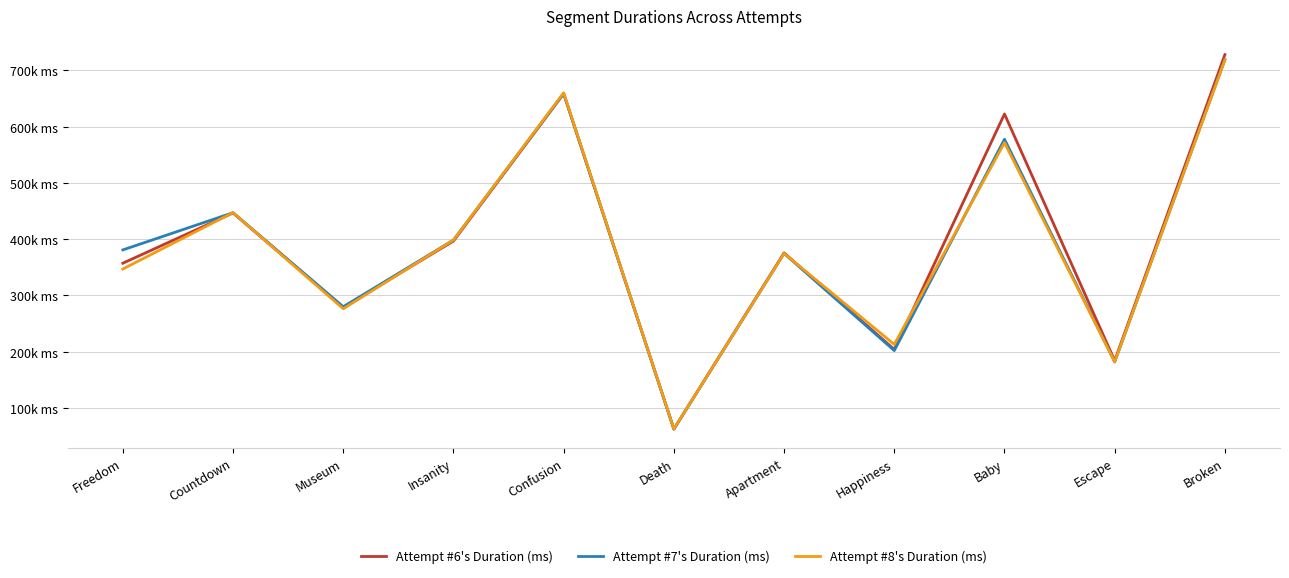

The Attempt #7's Duration (ms) series shows 719088 at Broken. True or false?

True